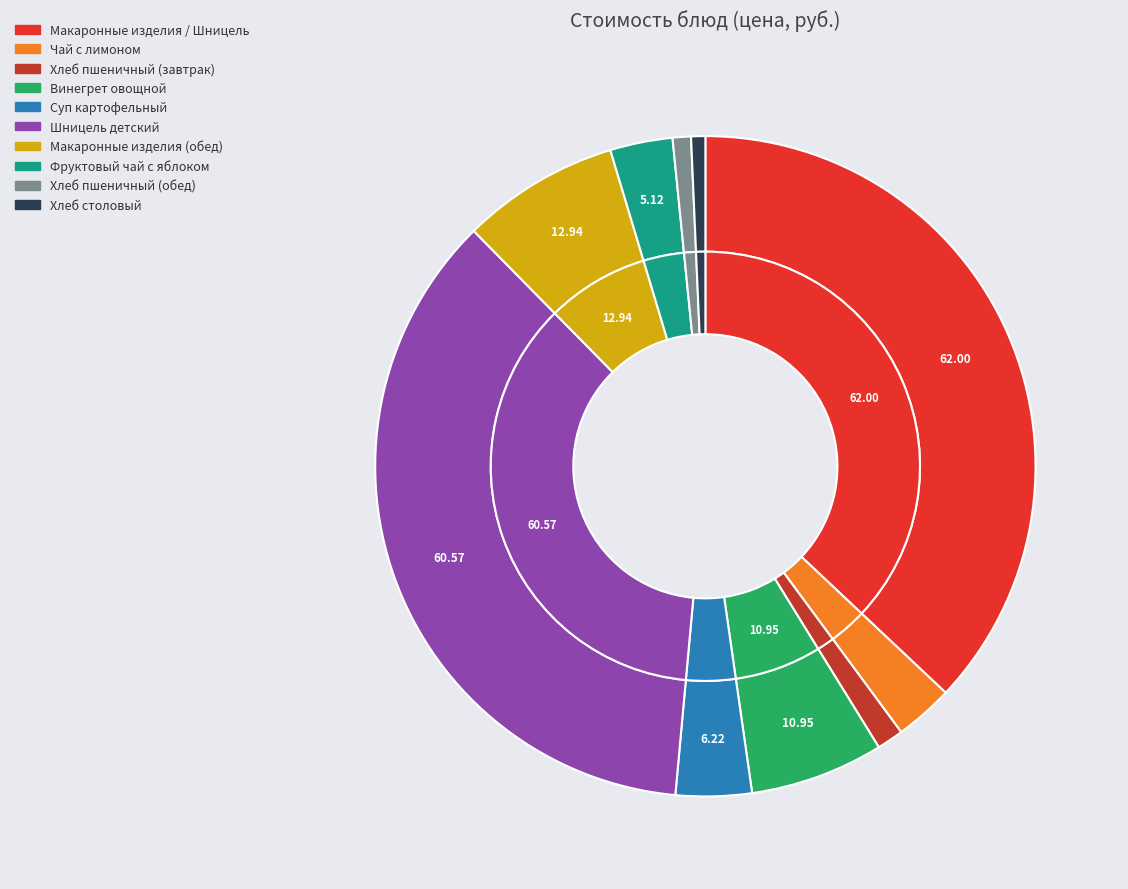

Is it true that Суп картофельный is 1% of the pie?

False